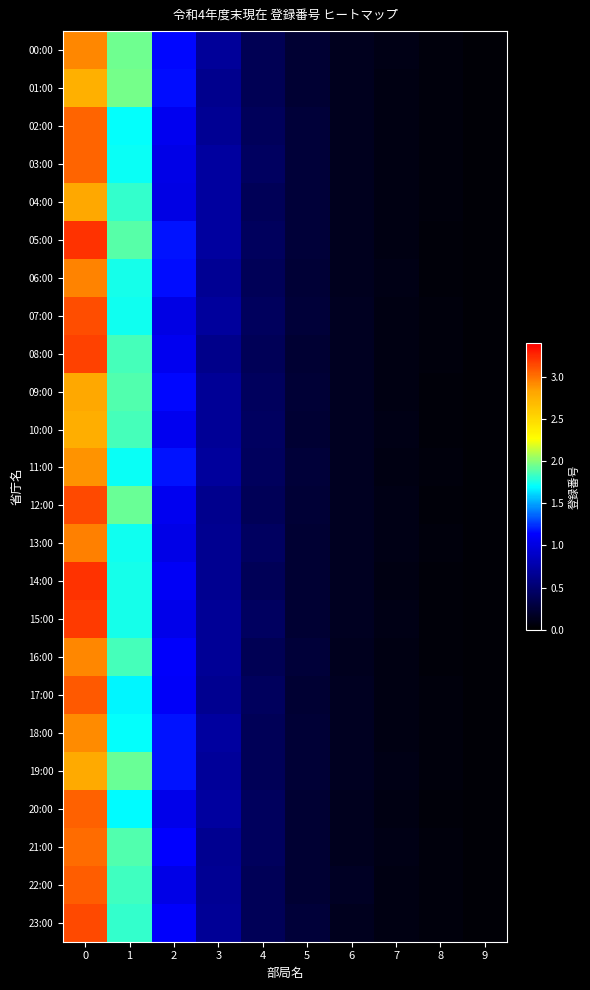

Reading right to left, list all the values displayed in this chart.

00:00: 9=34375.3	8=55724.4	7=95759.3	6=138351.1	5=232003.7	4=382511.0	3=678596.3	2=1142626.2	1=1948267.0	0=2932467.9
01:00: 9=32127.5	8=54220.4	7=90754.8	6=144300.1	5=233095.8	4=384206.3	3=636754.1	2=1160563.6	1=1953918.5	0=2760654.0
02:00: 9=30807.6	8=55647.1	7=90600.5	6=141773.0	5=257073.4	4=402222.3	3=653436.3	2=1064081.1	1=1709430.2	0=3047662.1
03:00: 9=32930.6	8=56463.4	7=84494.5	6=144309.1	5=257998.6	4=435697.1	3=716529.3	2=1023528.5	1=1718566.0	0=3045571.0
04:00: 9=31553.9	8=55240.7	7=90686.0	6=144480.6	5=252186.3	4=389261.7	3=712244.0	2=1018052.9	1=1814149.2	0=2809900.7
05:00: 9=32311.4	8=50782.2	7=85935.5	6=139086.0	5=262520.1	4=411539.6	3=710674.3	2=1179680.9	1=1896572.9	0=3221309.0
06:00: 9=35878.8	8=51042.9	7=94821.5	6=140353.1	5=247411.8	4=390717.1	3=652395.6	2=1159901.9	1=1748250.5	0=2939330.3
07:00: 9=31181.9	8=53567.1	7=84148.2	6=155586.8	5=254835.3	4=418697.4	3=702078.1	2=1012898.1	1=1726866.1	0=3125518.1
08:00: 9=33103.5	8=58268.0	7=92408.2	6=154579.9	5=238745.0	4=392691.1	3=620639.7	2=1071001.4	1=1851870.2	0=3169621.9
09:00: 9=31138.9	8=50606.1	7=89329.8	6=149580.4	5=245463.4	4=422909.0	3=674547.5	2=1147767.5	1=1878352.0	0=2808714.4
10:00: 9=30972.2	8=52414.3	7=94137.8	6=146865.2	5=235721.1	4=431882.6	3=668838.9	2=1068047.4	1=1855730.7	0=2765918.1
11:00: 9=33465.5	8=58315.5	7=85797.6	6=156369.9	5=260511.4	4=413872.0	3=701283.0	2=1177930.6	1=1715827.1	0=2891310.6
12:00: 9=33311.3	8=50441.9	7=95679.5	6=156716.5	5=242806.2	4=387235.4	3=625675.4	2=1068698.8	1=1932185.0	0=3142602.3
13:00: 9=35797.4	8=53613.0	7=93367.7	6=149485.1	5=238666.1	4=434204.4	3=650322.7	2=1033316.7	1=1733753.1	0=2953277.9
14:00: 9=32059.7	8=50837.8	7=90431.1	6=151678.9	5=227257.8	4=390973.7	3=646343.7	2=1100707.0	1=1742489.8	0=3217844.5
15:00: 9=34483.9	8=52492.9	7=94226.7	6=153191.0	5=235432.8	4=437012.2	3=666768.2	2=1037786.3	1=1738891.9	0=3191544.3
16:00: 9=33743.4	8=50742.6	7=85796.8	6=144699.8	5=259070.7	4=378193.1	3=671785.3	2=1125043.1	1=1854522.2	0=2929188.0
17:00: 9=31298.7	8=58708.2	7=88731.6	6=153645.4	5=232735.7	4=414645.1	3=638287.4	2=1103357.9	1=1673244.6	0=3079559.2
18:00: 9=31861.3	8=55089.1	7=91201.0	6=156697.4	5=252085.1	4=389206.6	3=708780.1	2=1177037.1	1=1701769.4	0=2916219.4
19:00: 9=34762.5	8=58266.9	7=96212.8	6=154491.7	5=239702.3	4=394533.6	3=682326.8	2=1172702.1	1=1932516.1	0=2795855.2
20:00: 9=31424.2	8=50425.1	7=92788.5	6=139399.7	5=226154.5	4=412099.9	3=711077.9	2=1040774.5	1=1693133.1	0=3062311.2
21:00: 9=35136.5	8=56155.8	7=94005.0	6=144811.4	5=235241.3	4=419047.0	3=638046.2	2=1128334.5	1=1872066.3	0=3017023.4
22:00: 9=33960.5	8=58311.0	7=88824.9	6=160462.3	5=235509.8	4=389683.6	3=653582.9	2=1028639.8	1=1835680.4	0=3069874.5
23:00: 9=31512.2	8=56118.8	7=83419.2	6=143732.9	5=254574.2	4=385087.8	3=667100.2	2=1114931.3	1=1816345.6	0=3136472.2